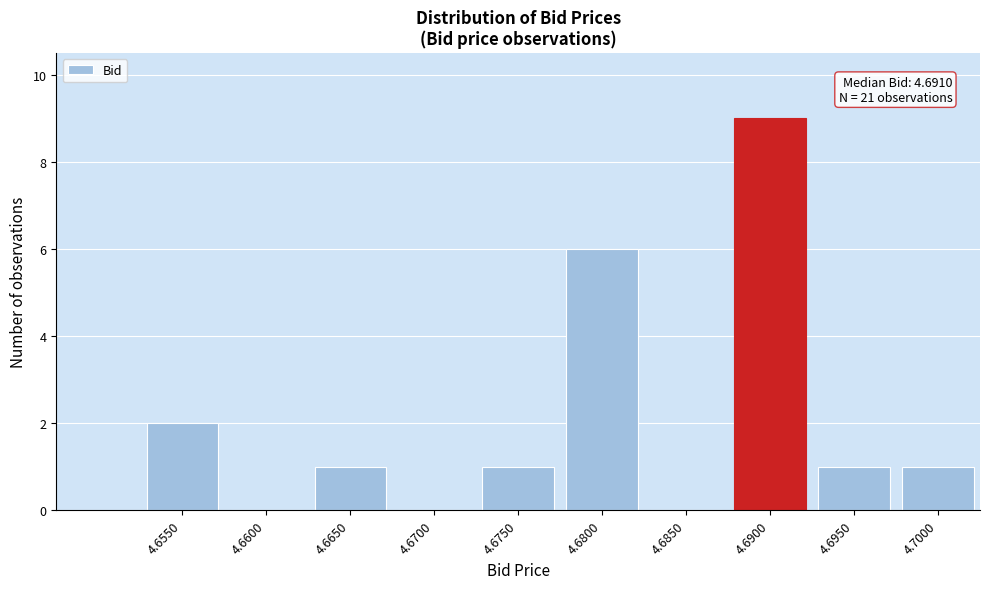

Reading left to right, extract all data points from this chart.

4.6550=2	4.6600=0	4.6650=1	4.6700=0	4.6750=1	4.6800=6	4.6850=0	4.6900=9	4.6950=1	4.7000=1